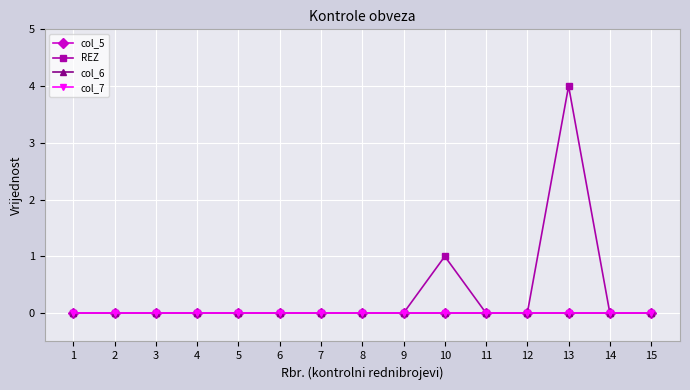

Reading left to right, transcribe all the data shown in this chart.

col_5: 0	0	0	0	0	0	0	0	0	0	0	0	0	0	0
REZ: 0	0	0	0	0	0	0	0	0	1	0	0	4	0	0
col_6: 0	0	0	0	0	0	0	0	0	0	0	0	0	0	0
col_7: 0	0	0	0	0	0	0	0	0	0	0	0	0	0	0